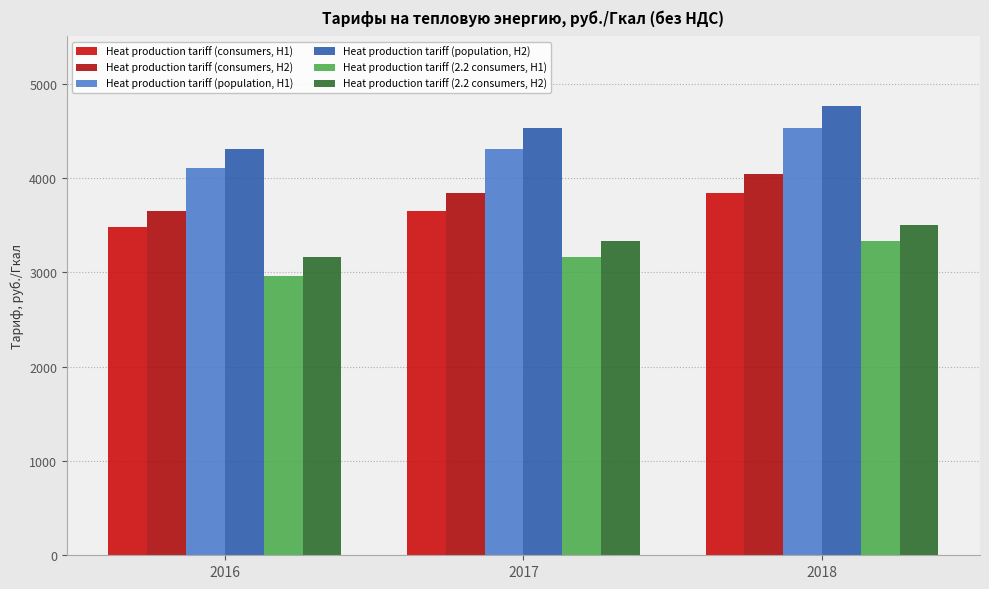

At which label does Heat production tariff (population, H2) first exceed 4529?

2017